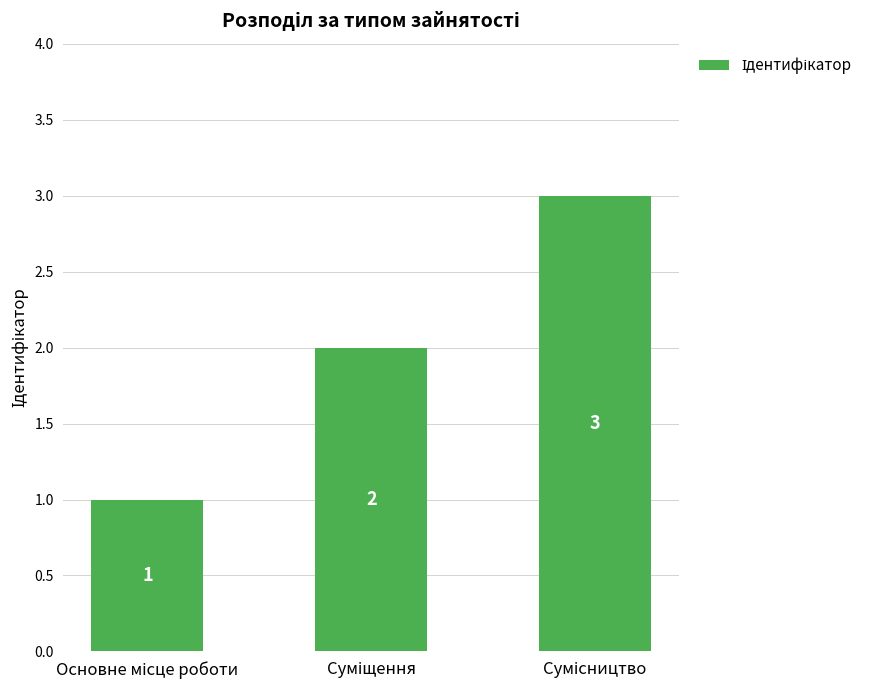

How many values are between 1 and 3?

3